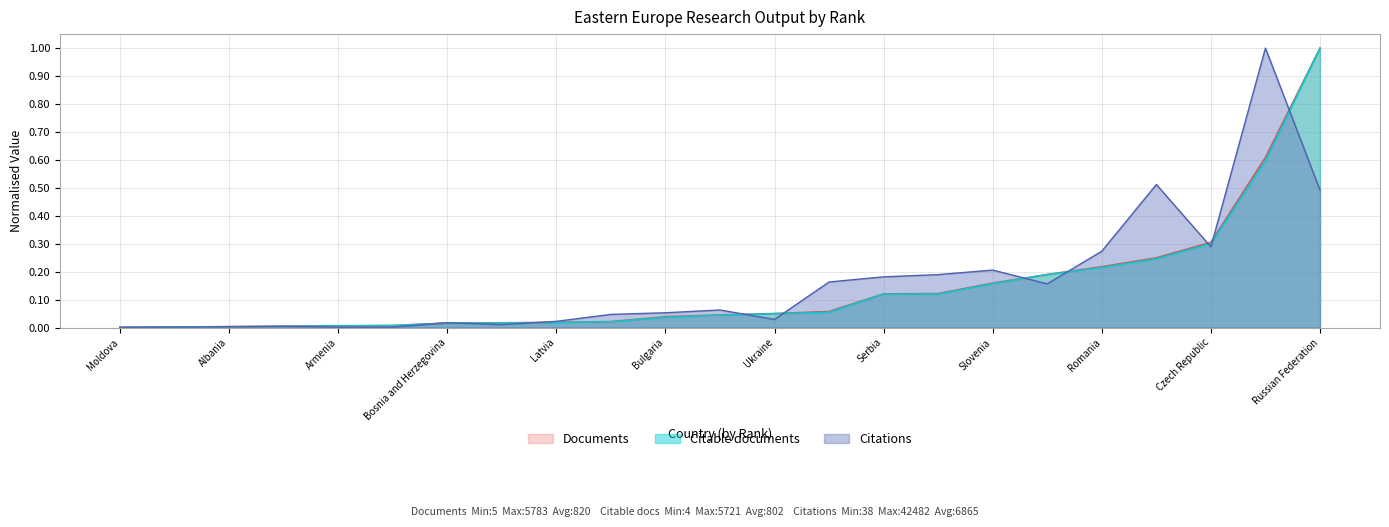

What is the maximum value for Citable documents?

1.0